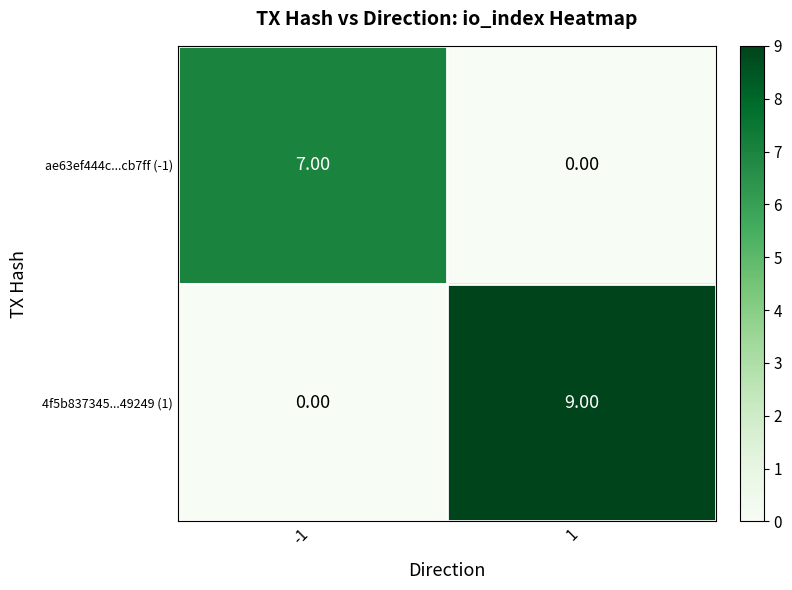

What is the difference between the highest and lowest values at 1?

9